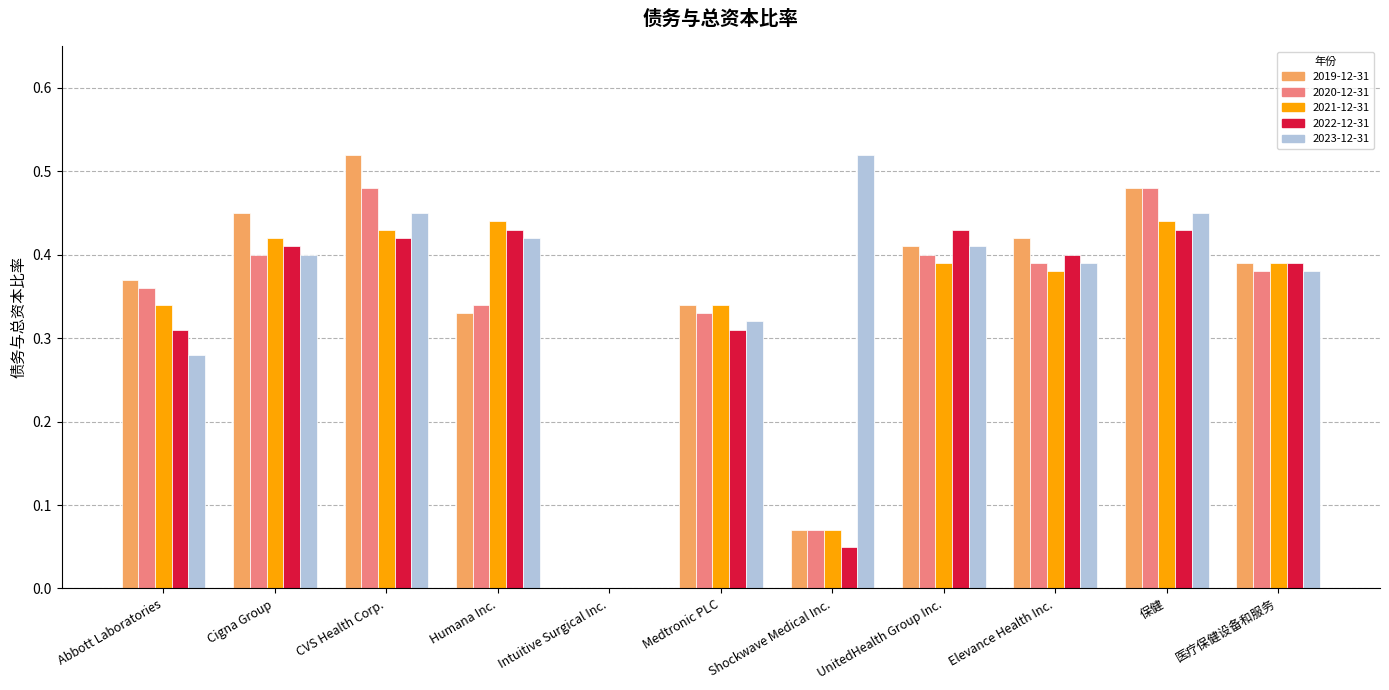

Between CVS Health Corp. and Shockwave Medical Inc., which series saw the biggest shift?

2019-12-31